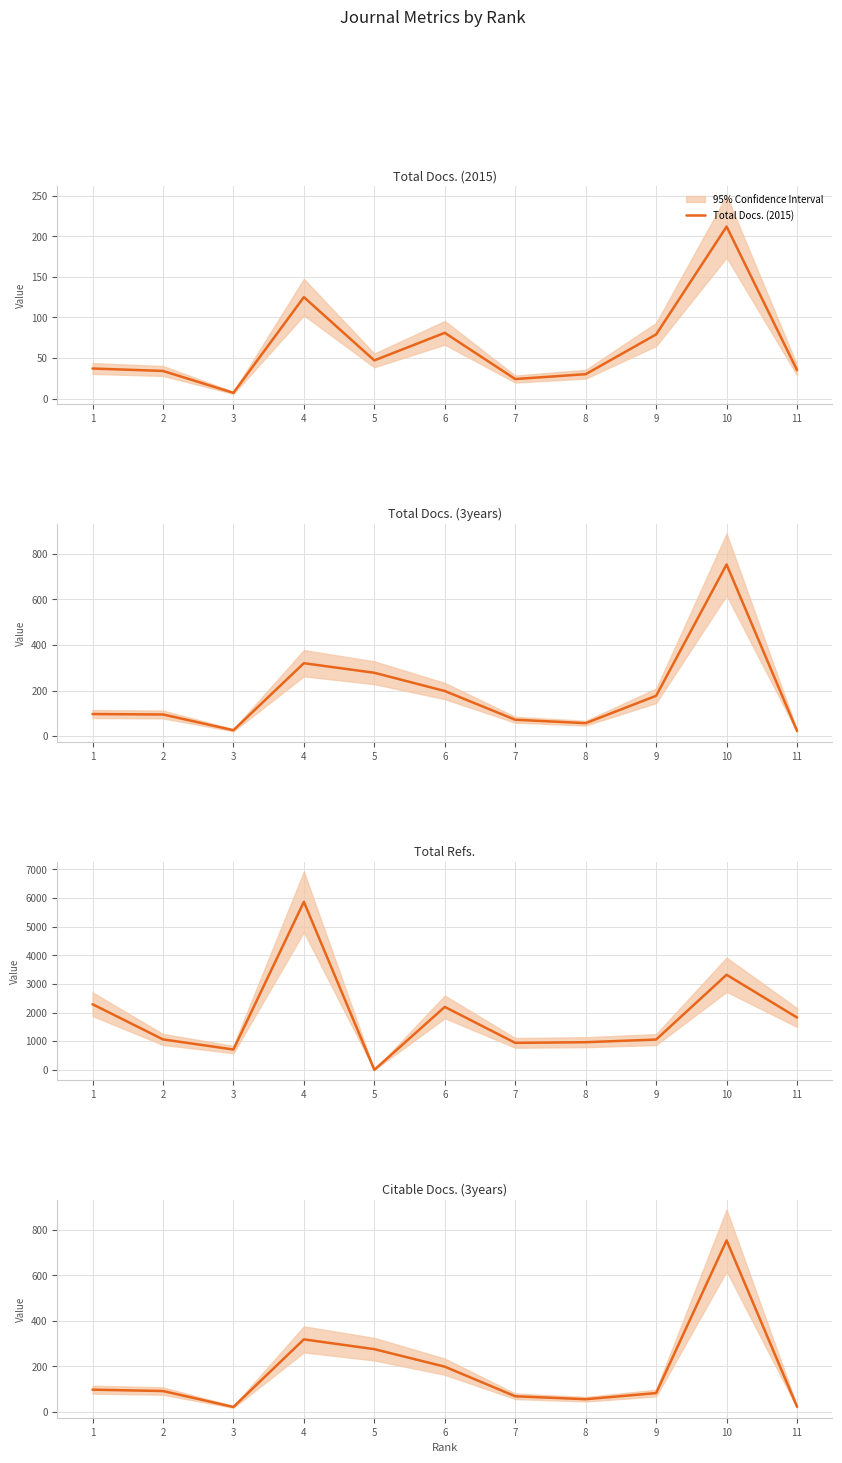

At which category does Citable Docs. (3years) reach its first local valley?

3